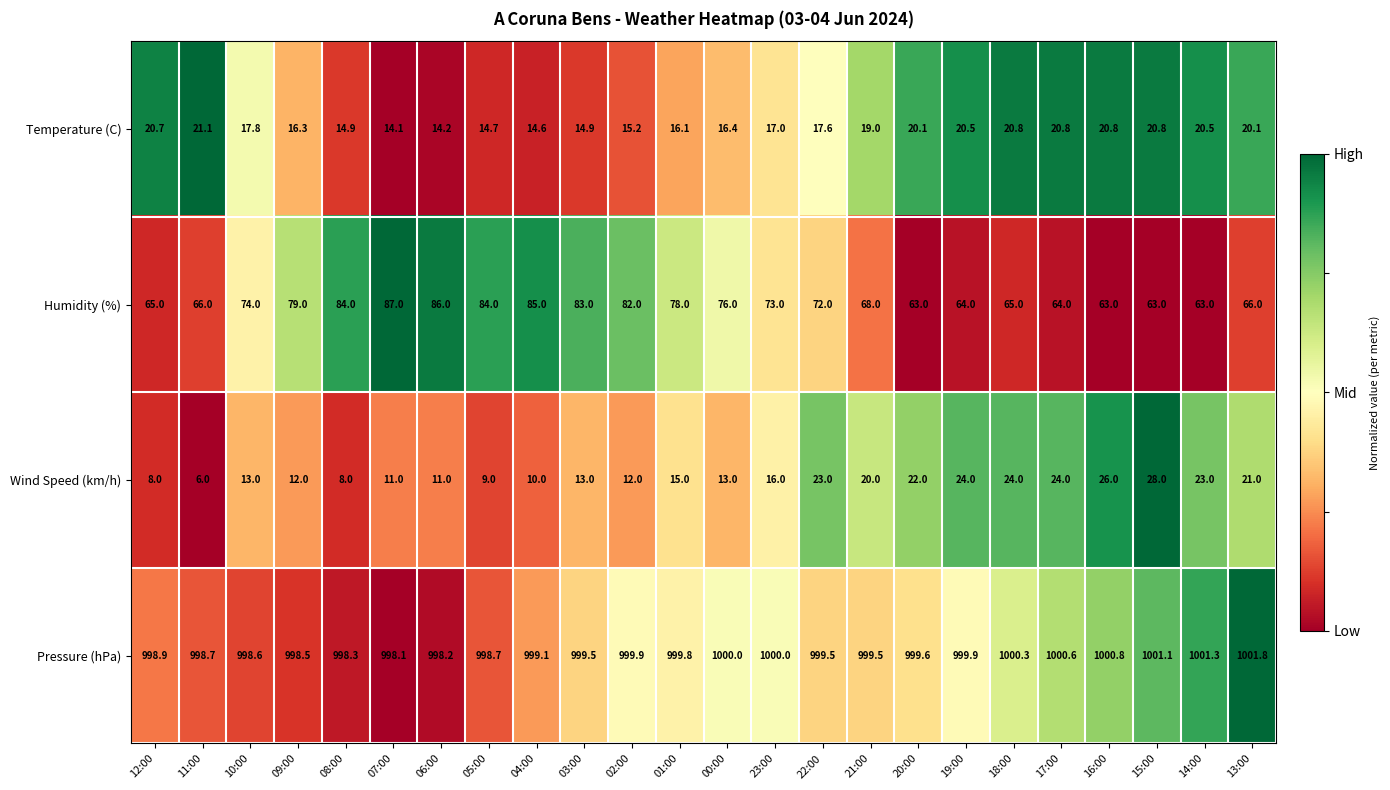

The value of Humidity (%) at 05:00 is 84.0. True or false?

True